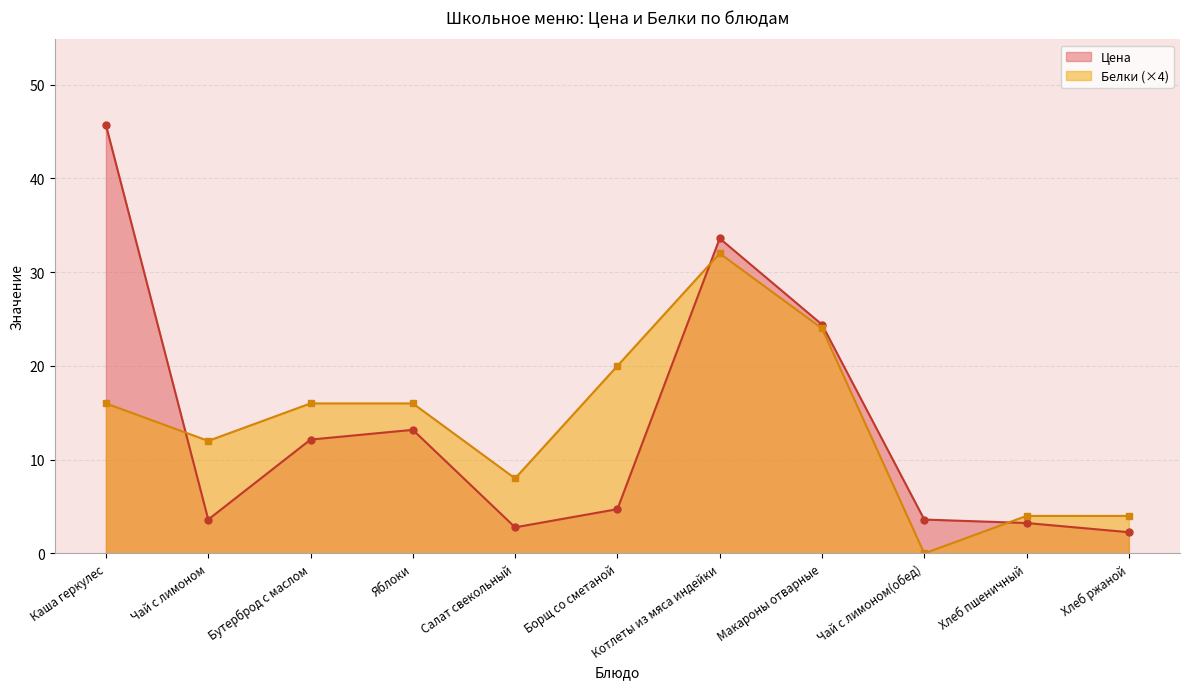

What is the value of the Белки point at the 1st from the left?

16.0